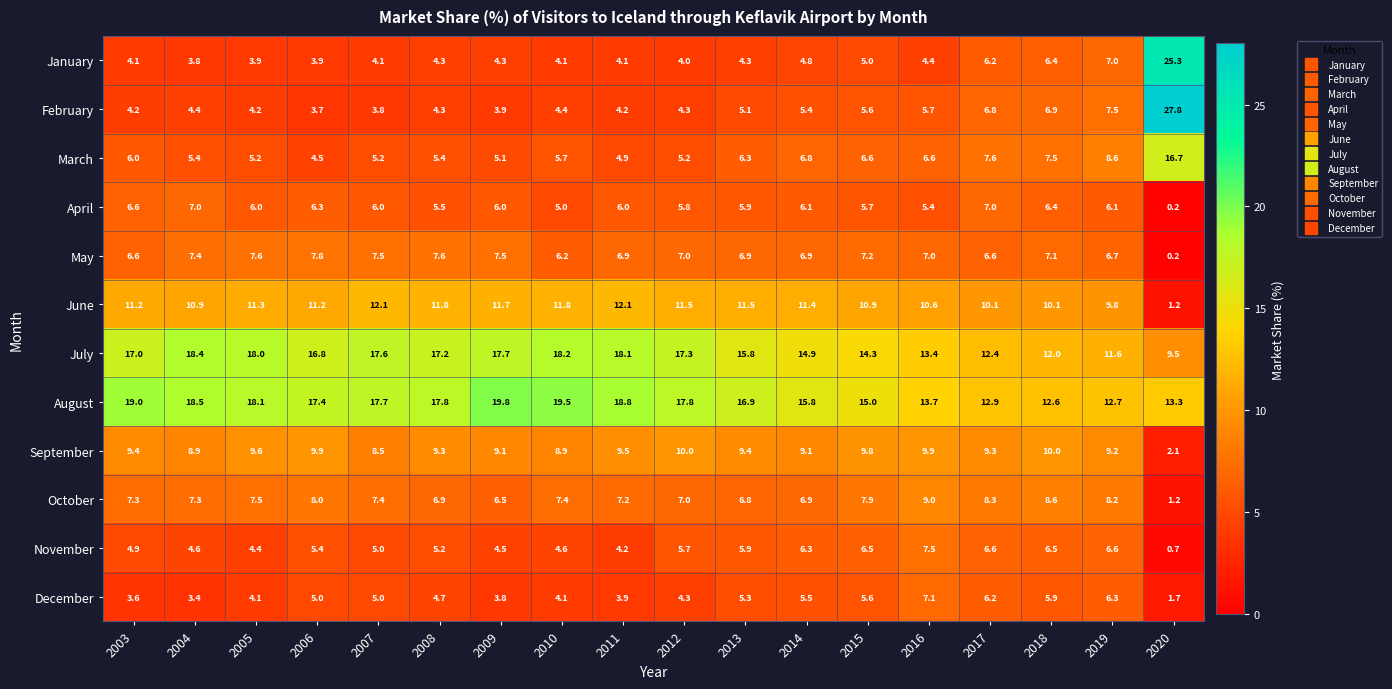

What is the sum of the March values at 2011 and 2005?

10.1